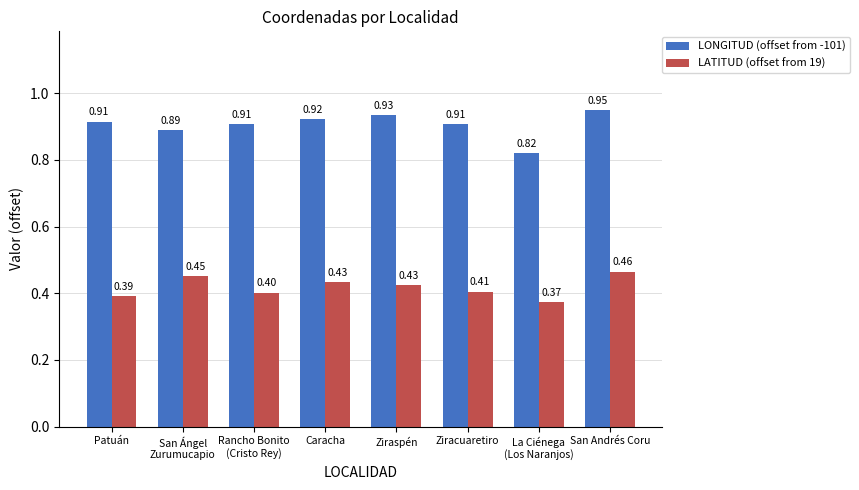

What is the label of the 3rd bar from the right?

Ziracuaretiro